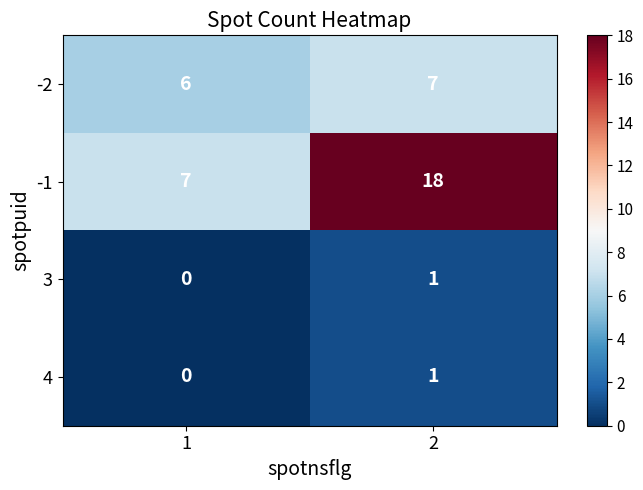

The value of 4 at 1 is 0. True or false?

True